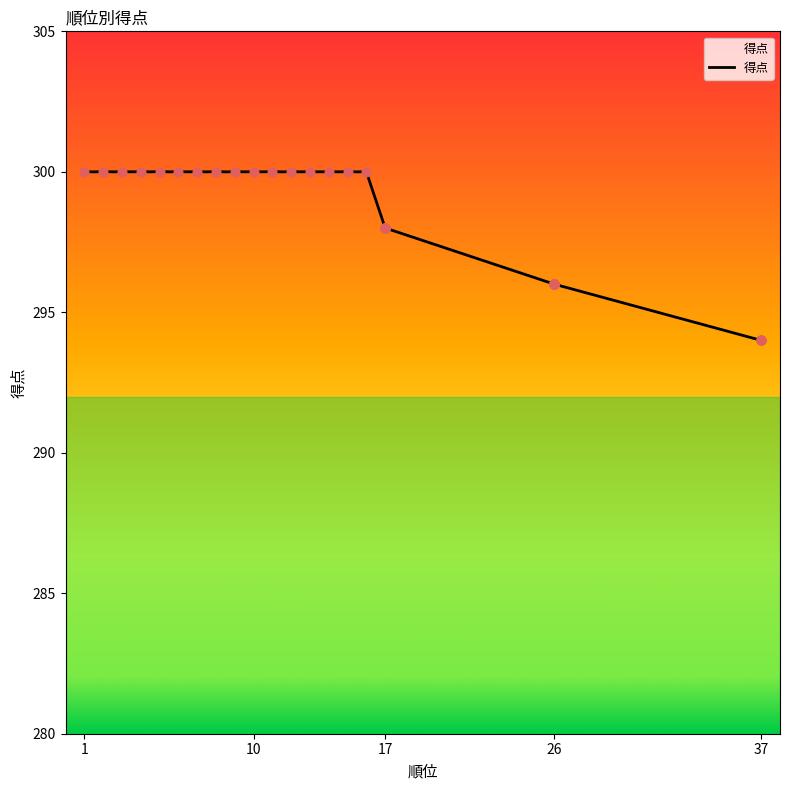

What is the change in value from 9 to 17?

-2